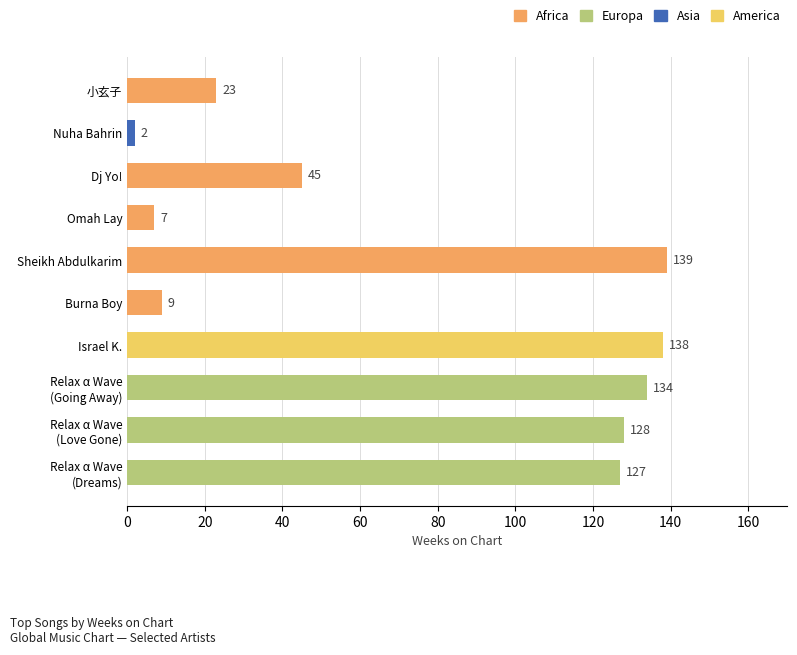

Reading bottom to top, extract all data points from this chart.

127	128	134	138	9	139	7	45	2	23